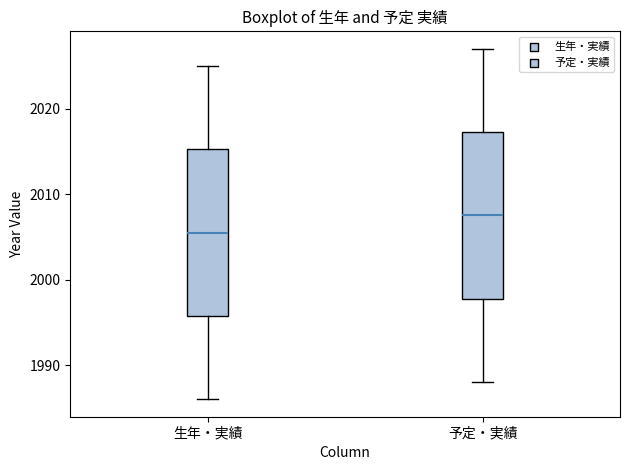

Reading left to right, transcribe this box plot: for each box, give where its median line is, the range the box spans, and where its two whiskers end, as read against the y-axis. The values are not printed on the chart, so give them approximately, as read against the axis.

生年・実績: median 2006, box 1996 to 2015, whiskers 1986 to 2025
予定・実績: median 2008, box 1998 to 2017, whiskers 1988 to 2027